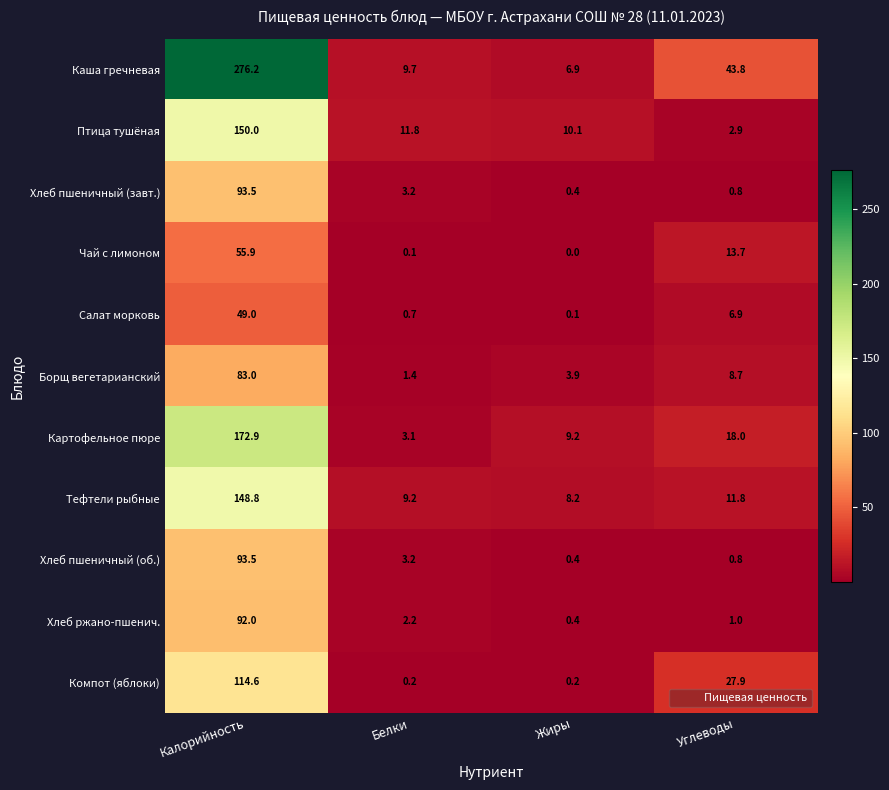

List the labels in order of Картофельное пюре value, smallest first.

Белки, Жиры, Углеводы, Калорийность